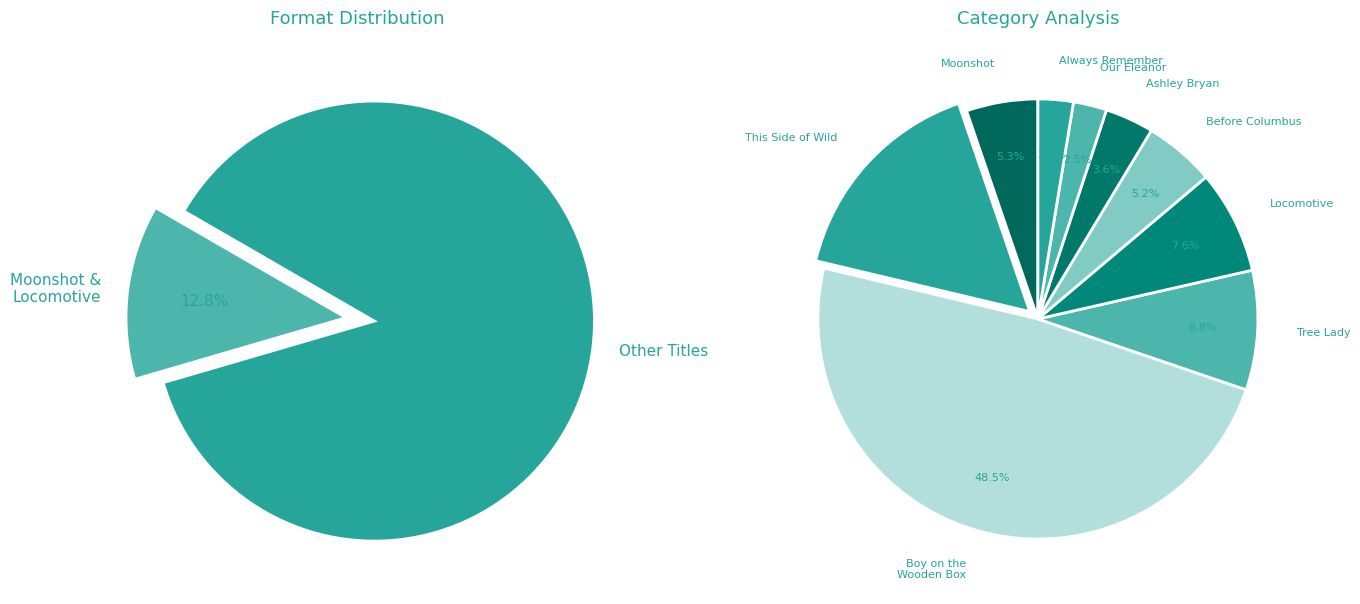

What percentage is the Locomotive slice, to the nearest percent?

8%